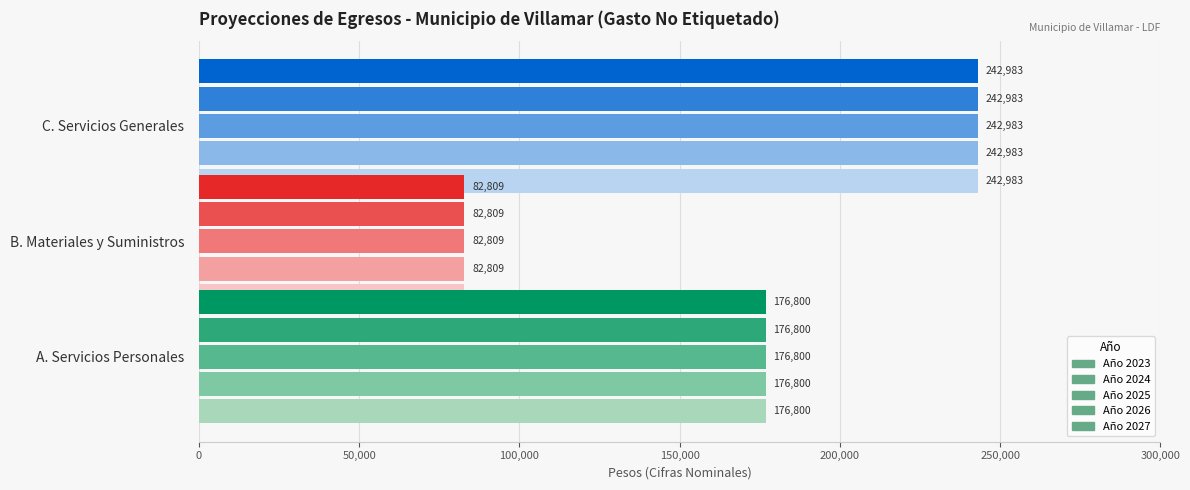

What are all the series names shown in the legend?

Año 2023, Año 2024, Año 2025, Año 2026, Año 2027